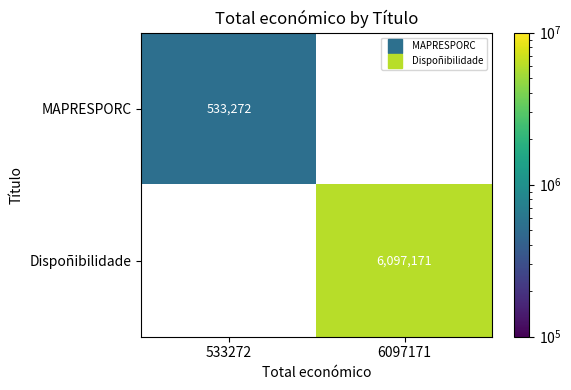

Which has a higher value, 533272 or 6097171?

6097171